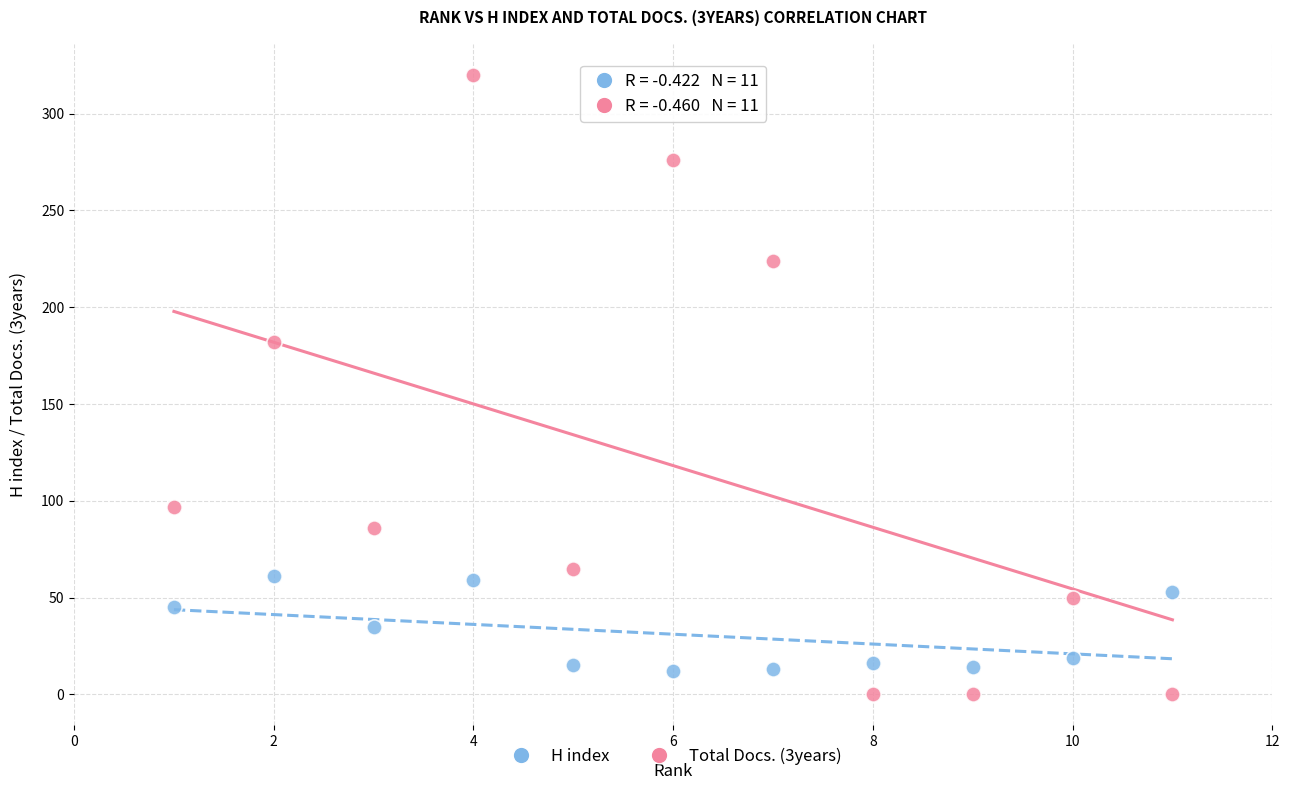

Which series contains the highest Y value?

Total Docs. (3years)